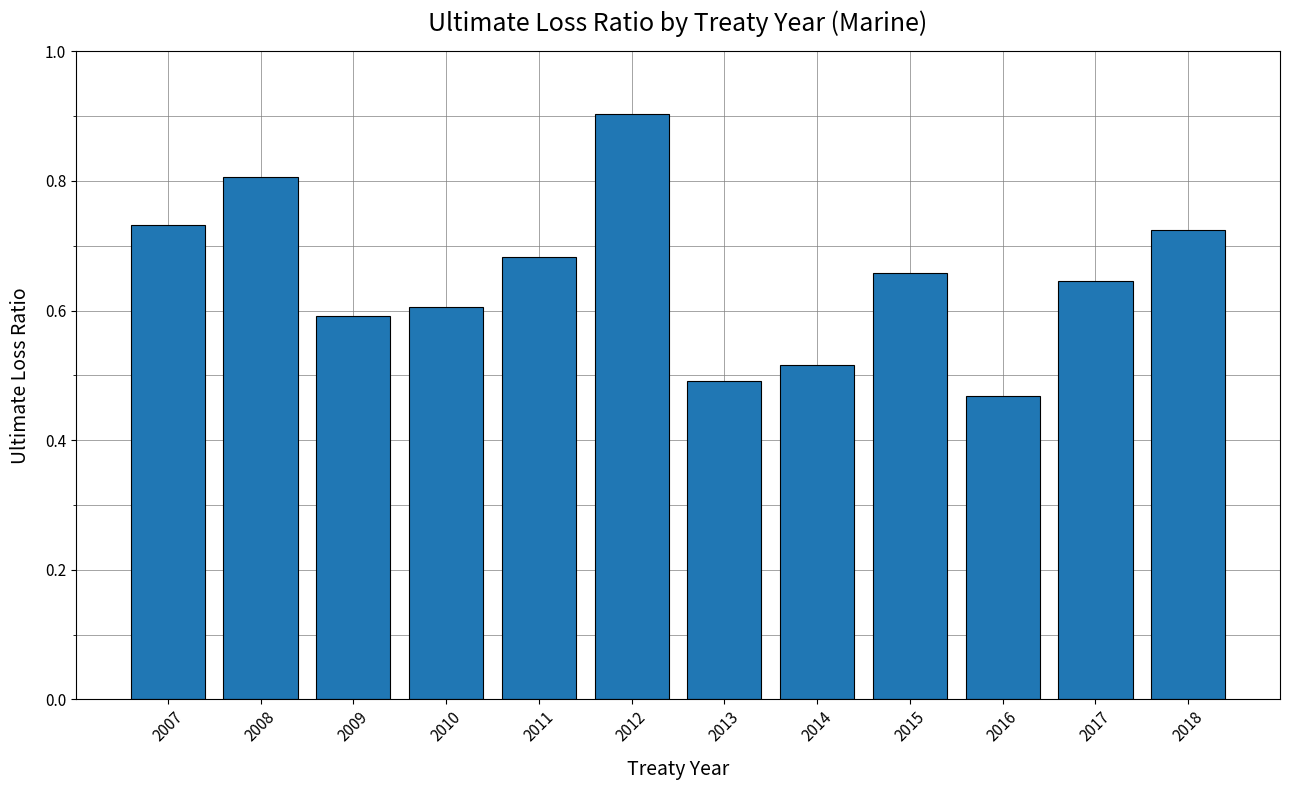

List the labels in order of value, largest first.

2012, 2008, 2007, 2018, 2011, 2015, 2017, 2010, 2009, 2014, 2013, 2016